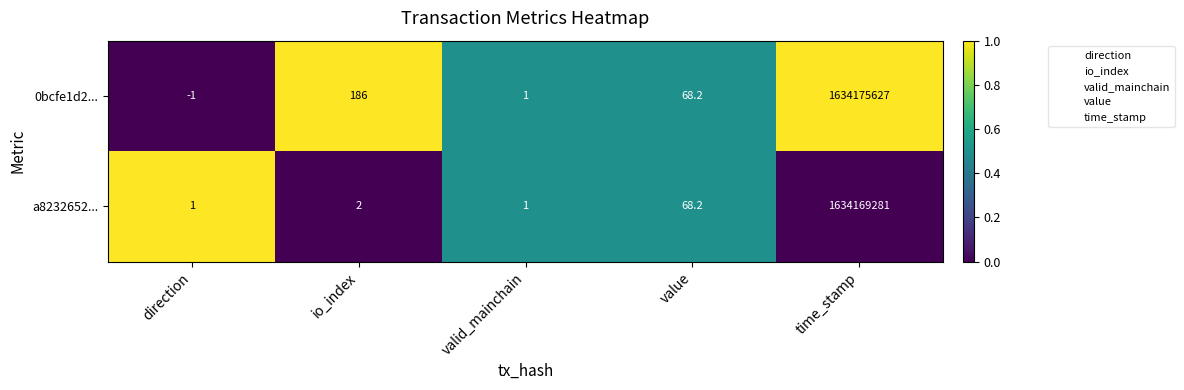

Rank the series by their maximum value, from lowest to highest.

a8232652..., 0bcfe1d2...